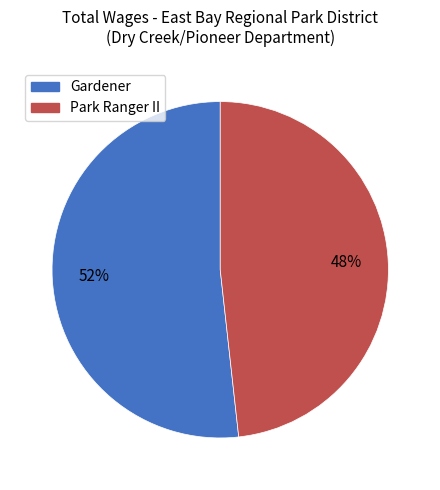

True or false: Park Ranger II accounts for 48% of the total.

True